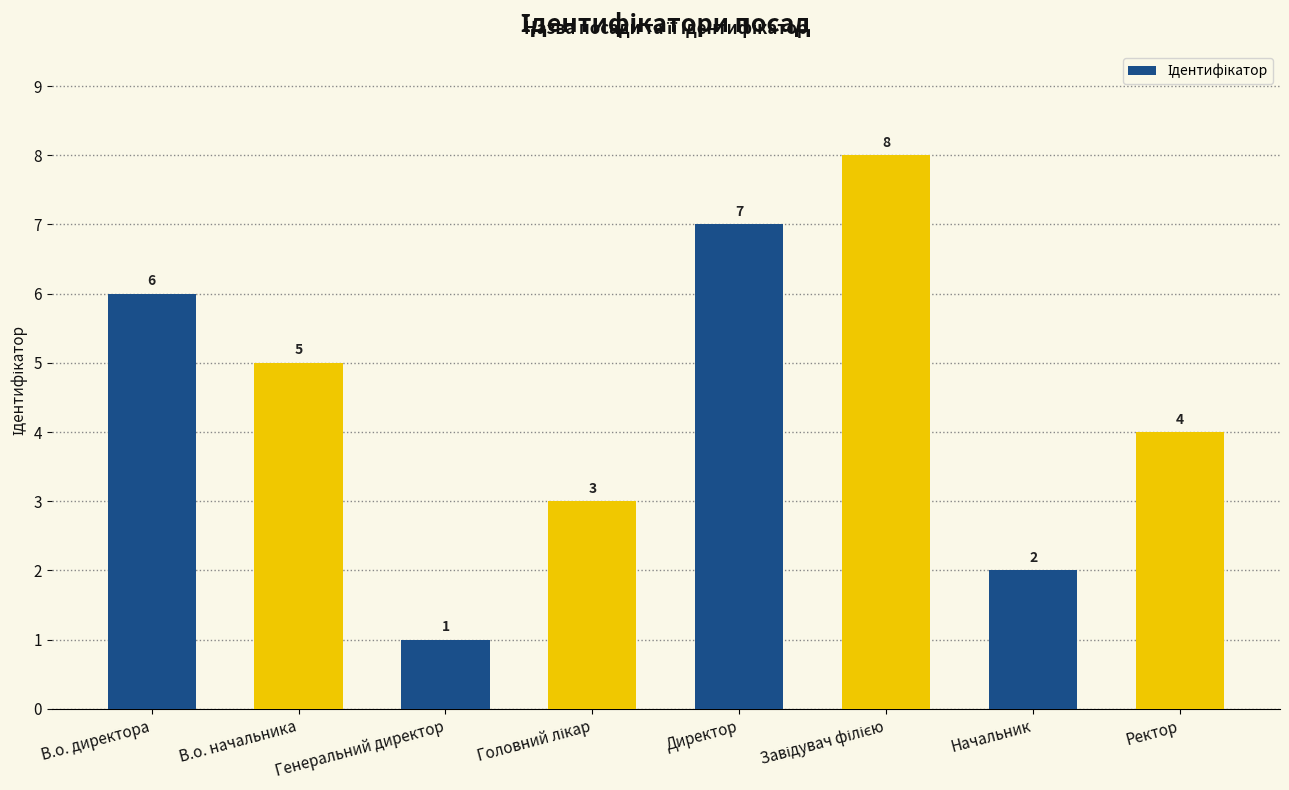

What is the label of the 7th bar from the left?

Начальник